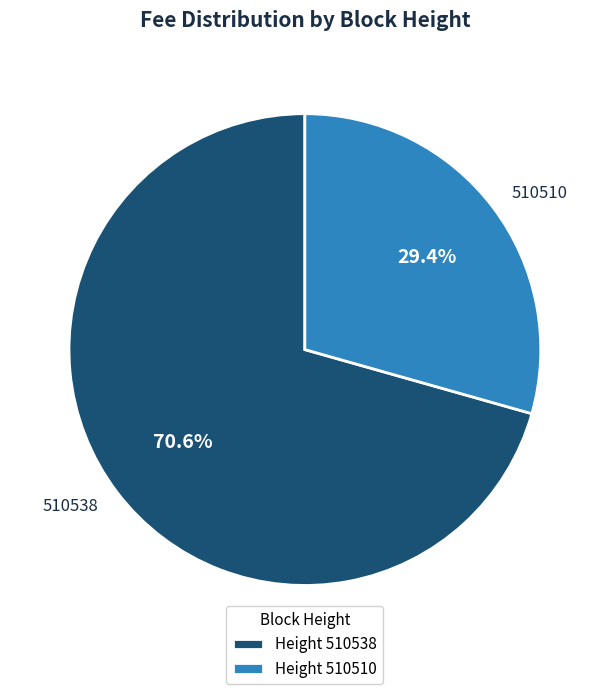

How many slices are in this pie chart?

2